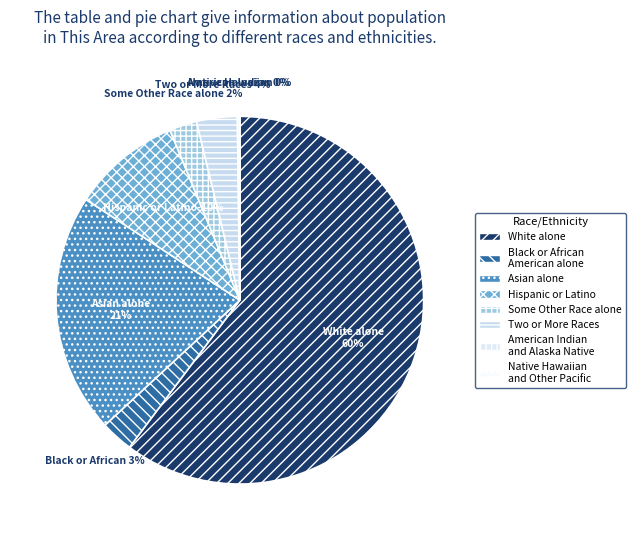

To the nearest percent, what is the combined percentage of Some Other Race alone and Two or More Races?

6%